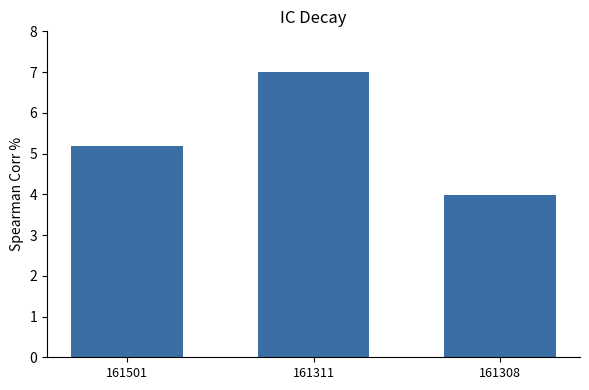

The value at 161501 is 1.2. True or false?

False